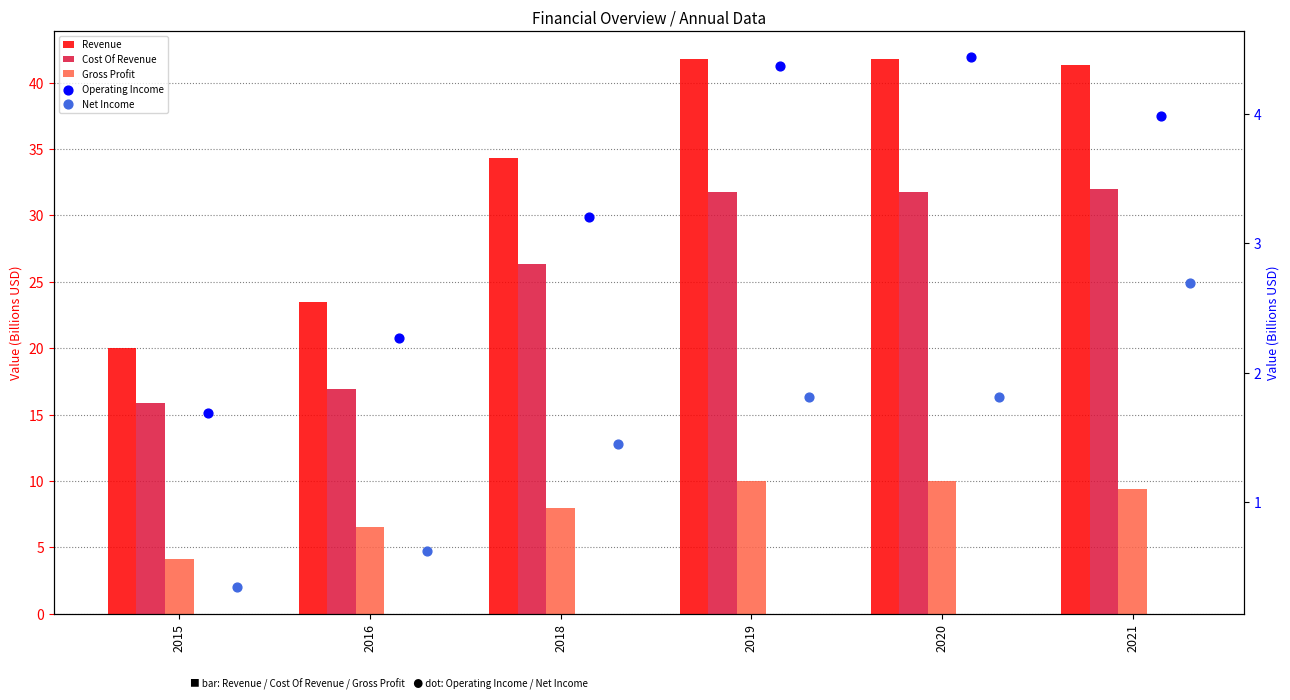

Is the value of Operating Income at 2018 greater than the value of Revenue at 2020?

No